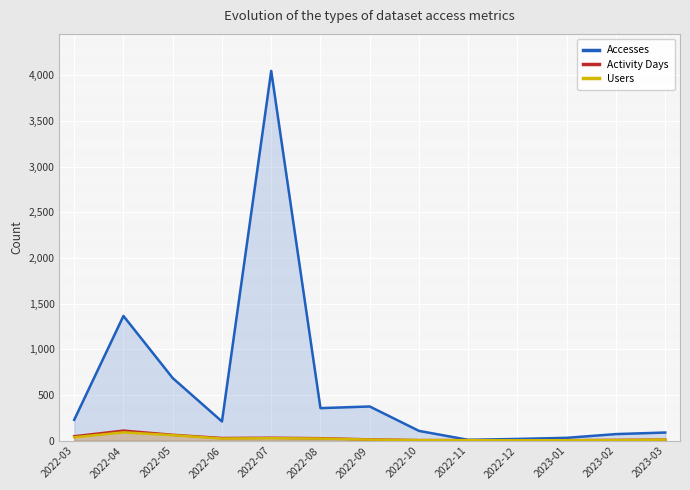

At how many categories does at least one series exceed 2452?

1